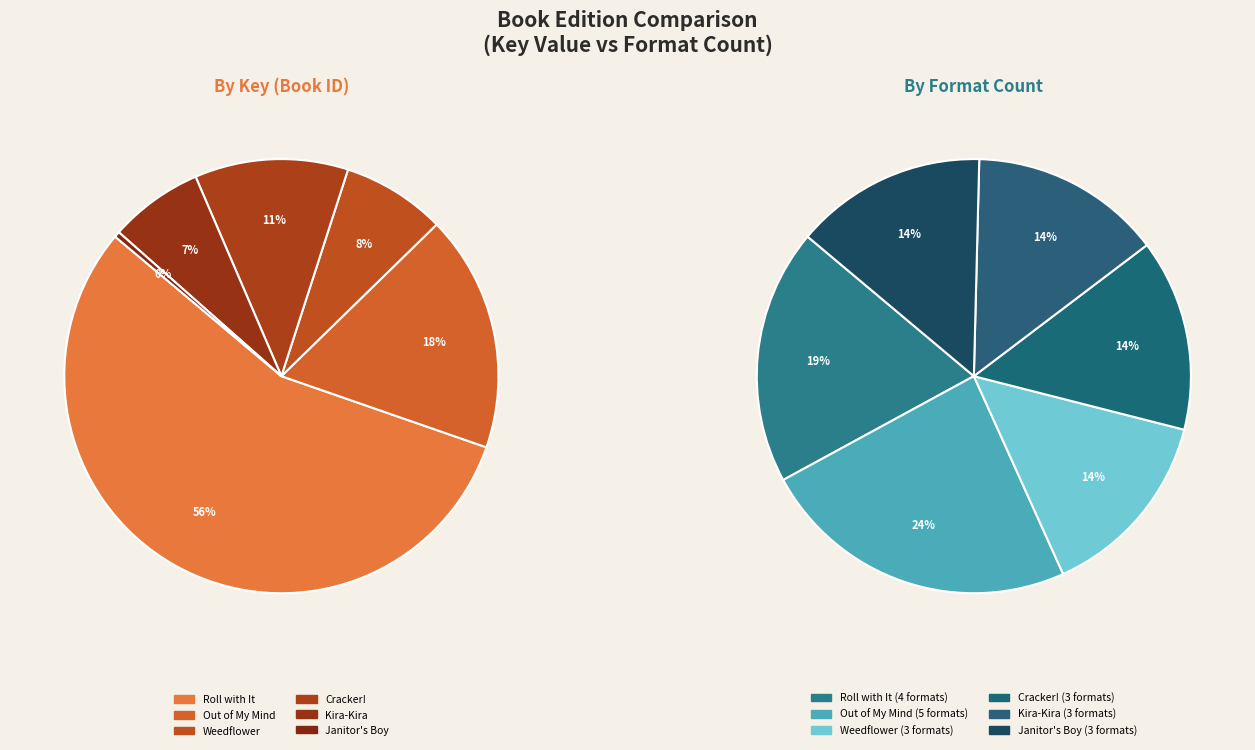

What percentage is the Roll with It slice, to the nearest percent?

56%